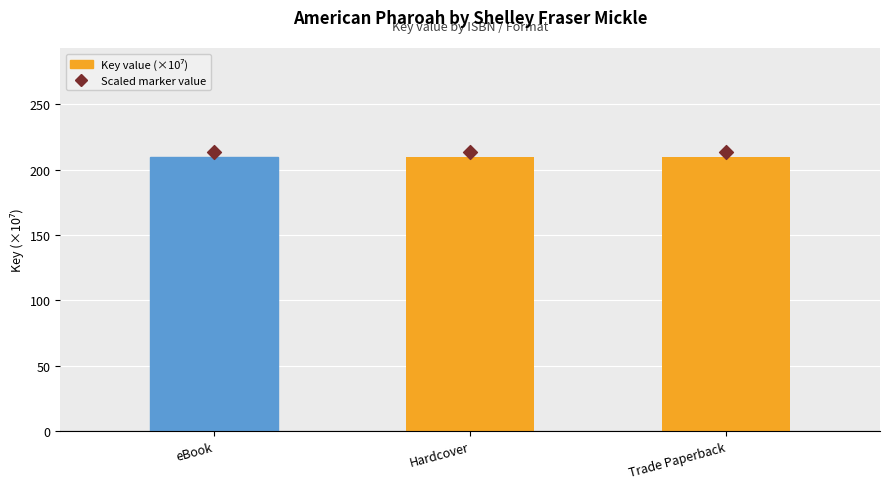

Which series reaches the maximum Y coordinate?

Scaled marker value